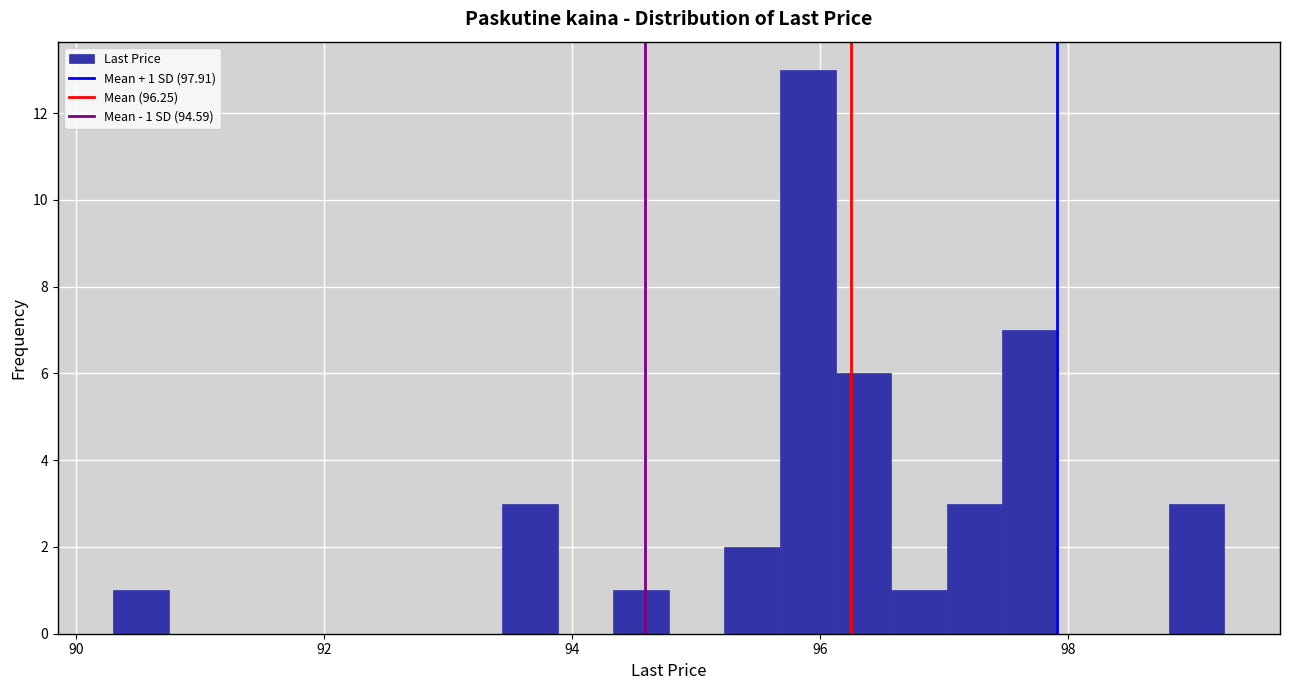

Around what value on the x-axis is the tallest bar? Give the approximate position of its centre, as read against the axis.

95.8